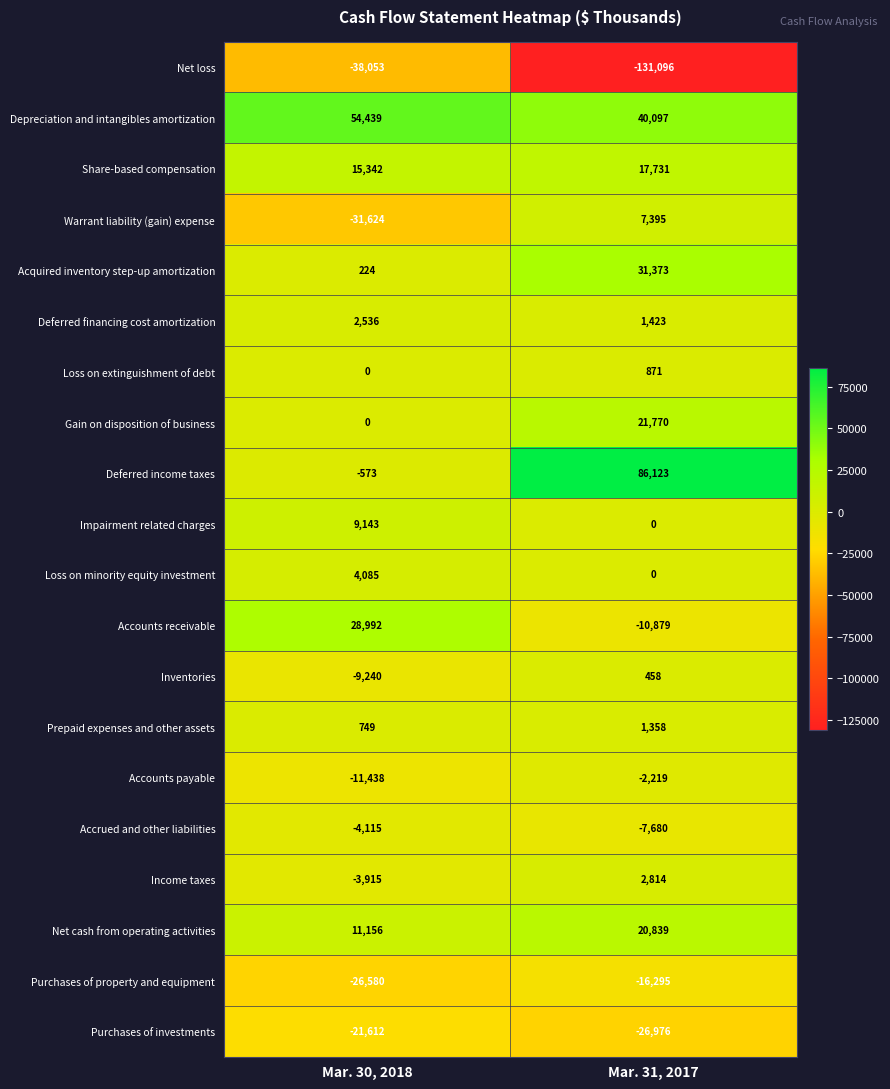

What value does the Net cash from operating activities series have at Mar. 31, 2017?

20839